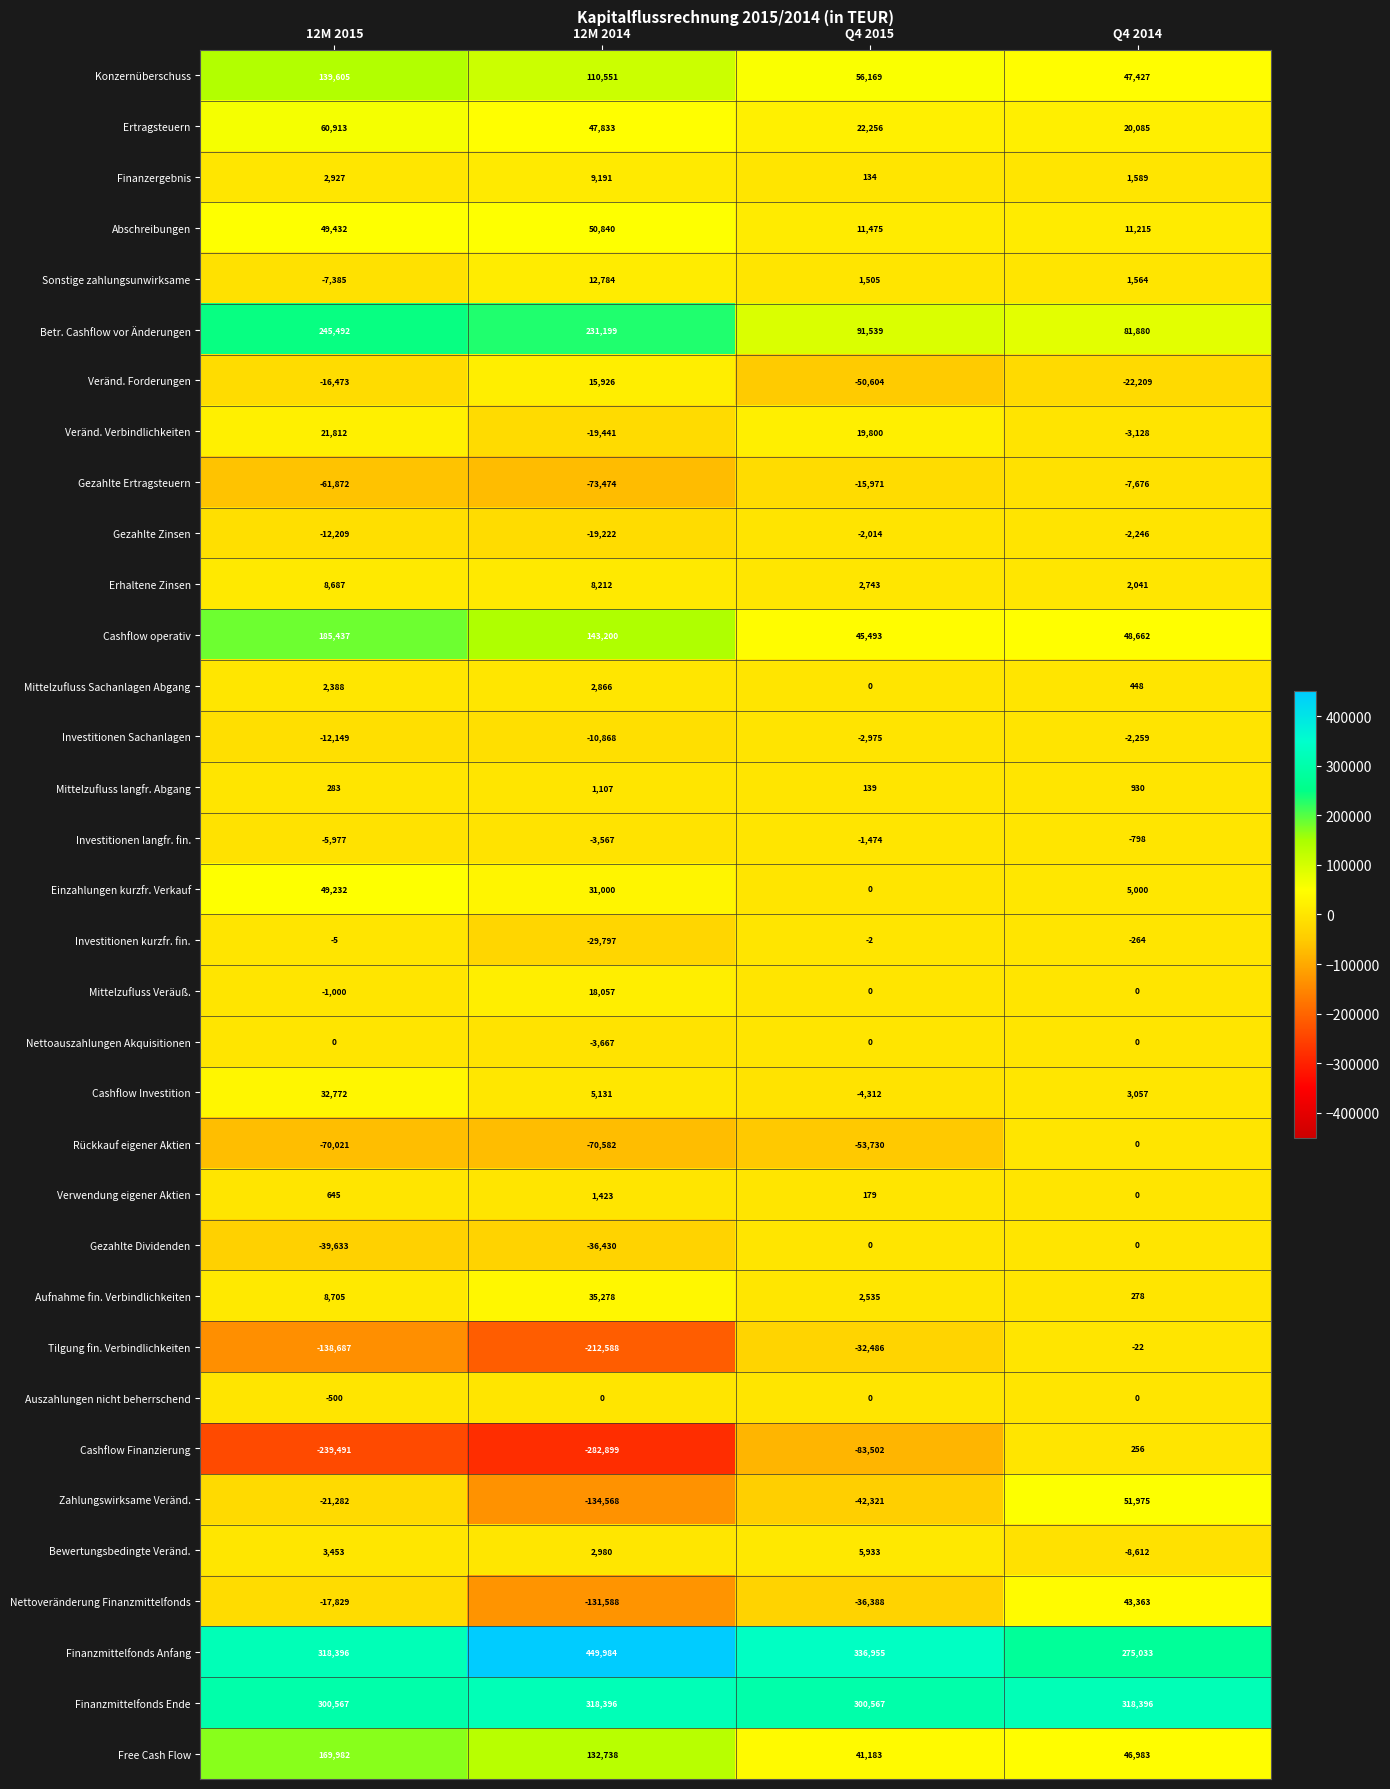

List the labels in order of Aufnahme fin. Verbindlichkeiten value, largest first.

12M 2014, 12M 2015, Q4 2015, Q4 2014